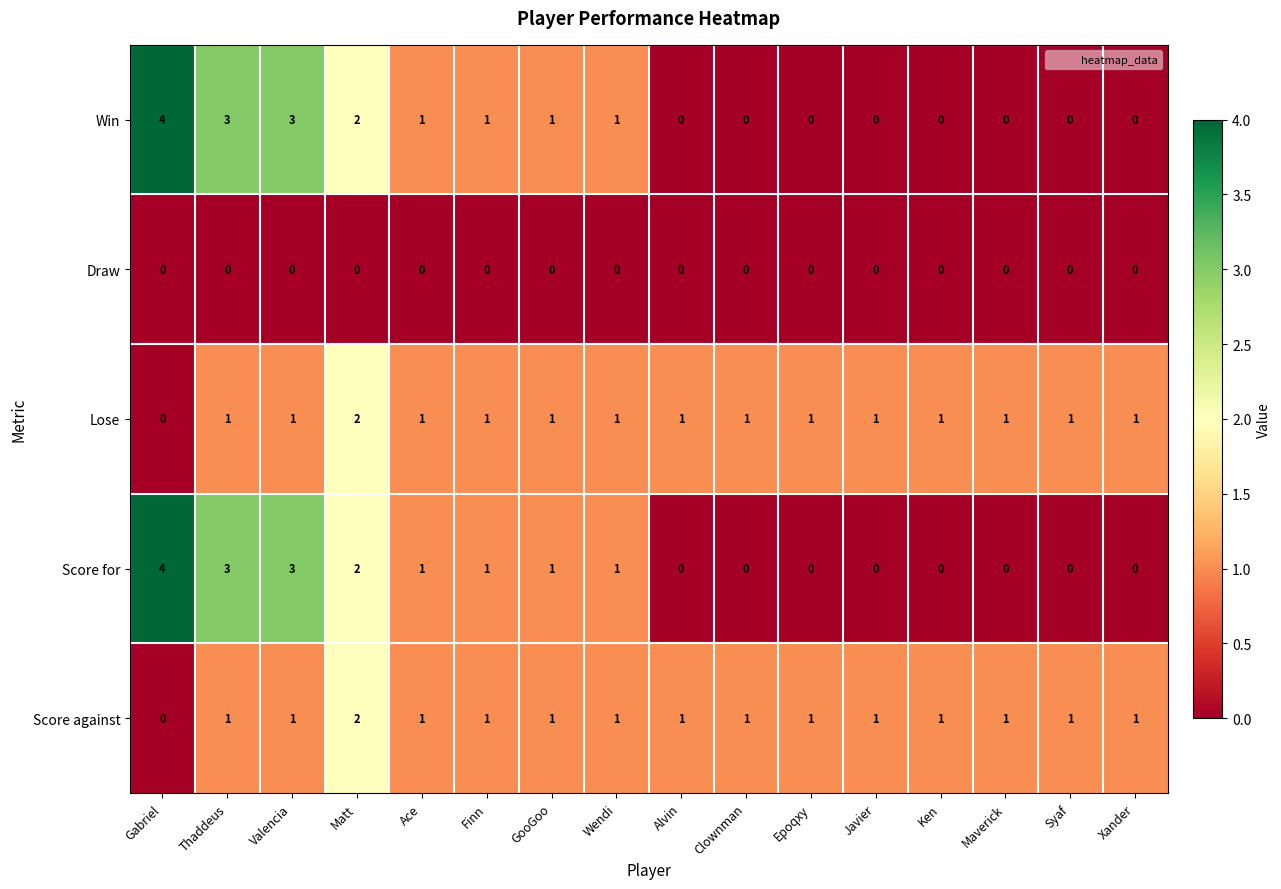

At how many categories does at least one series exceed 0?

16